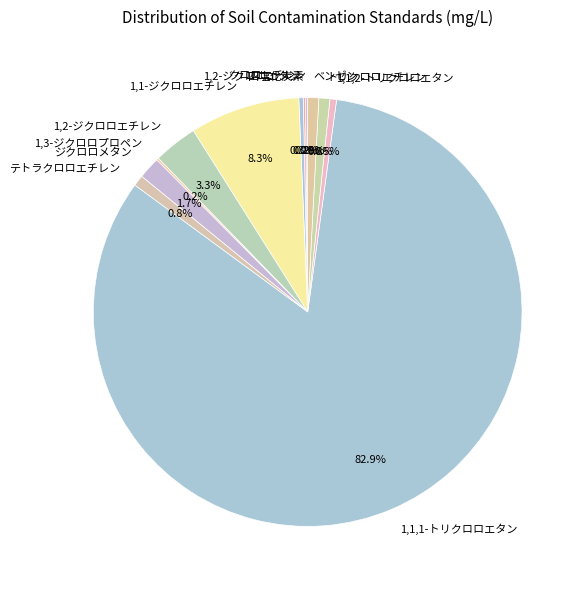

What percentage is the ベンゼン slice, to the nearest percent?

1%